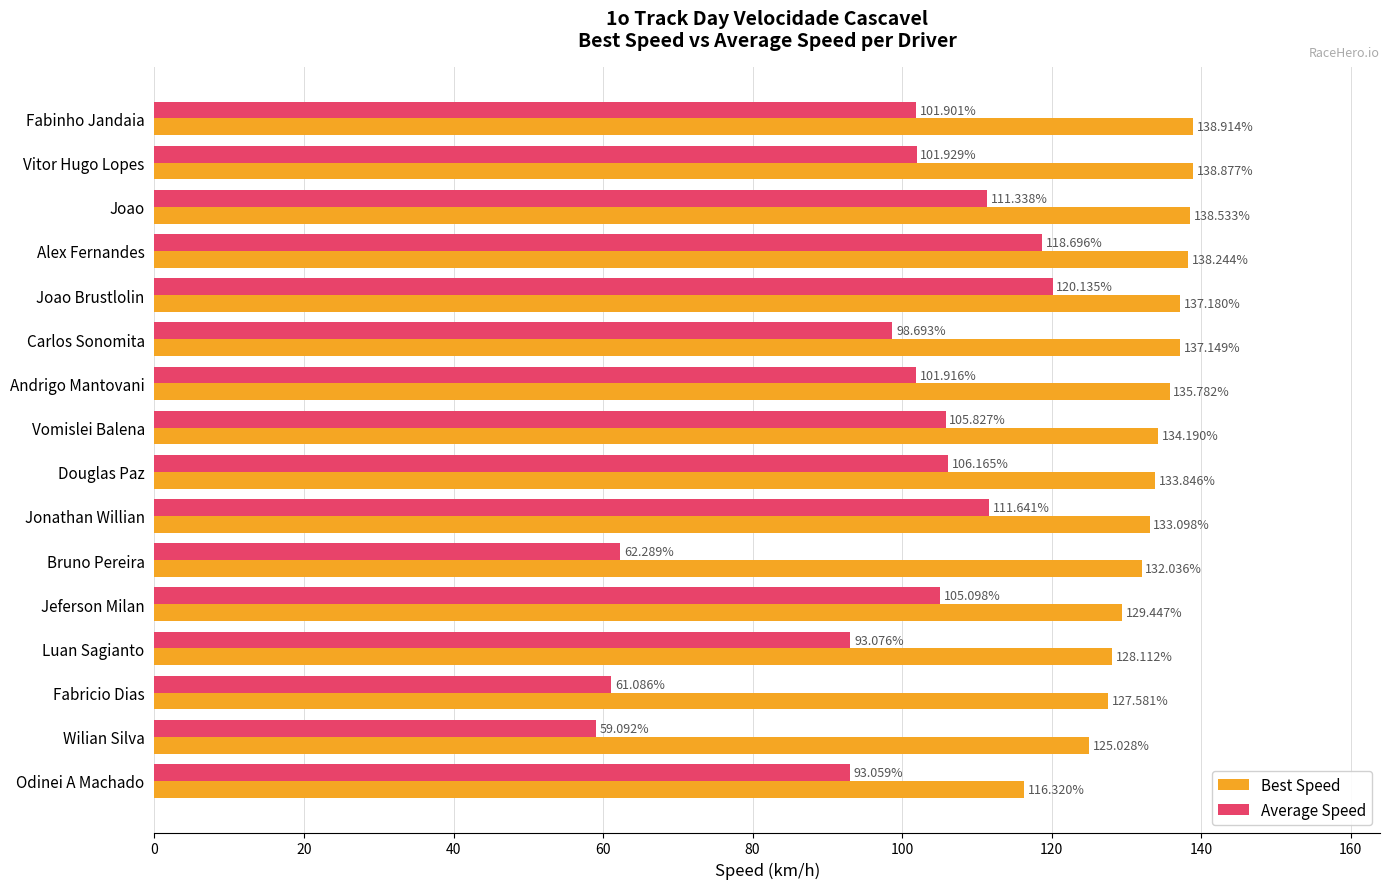

At which category does the chart reach its minimum across all series?

Wilian Silva